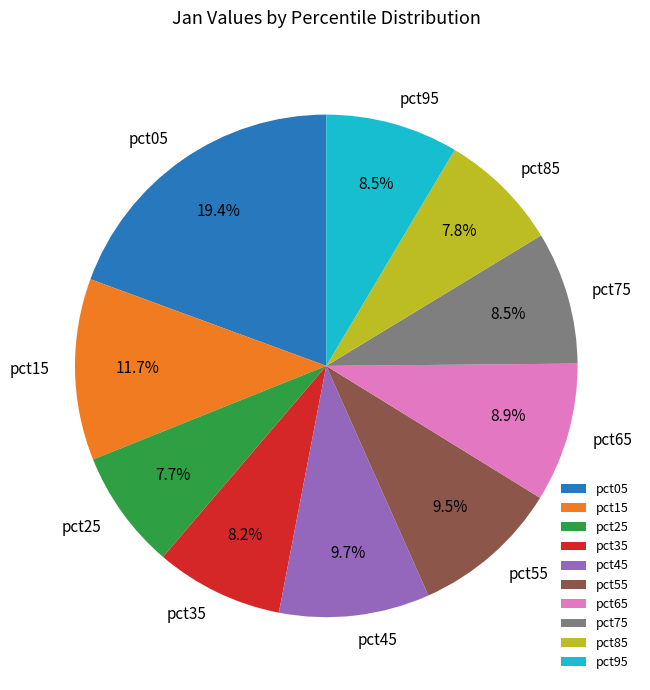

What percentage is NOT represented by pct55?

90.5%